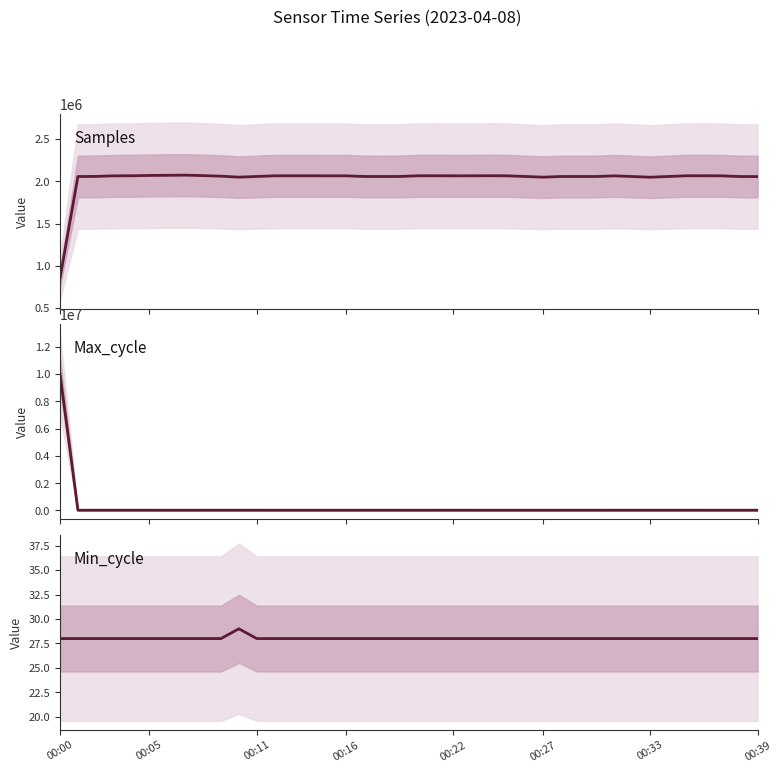

Does the chart display data point markers on the line(s)?

No